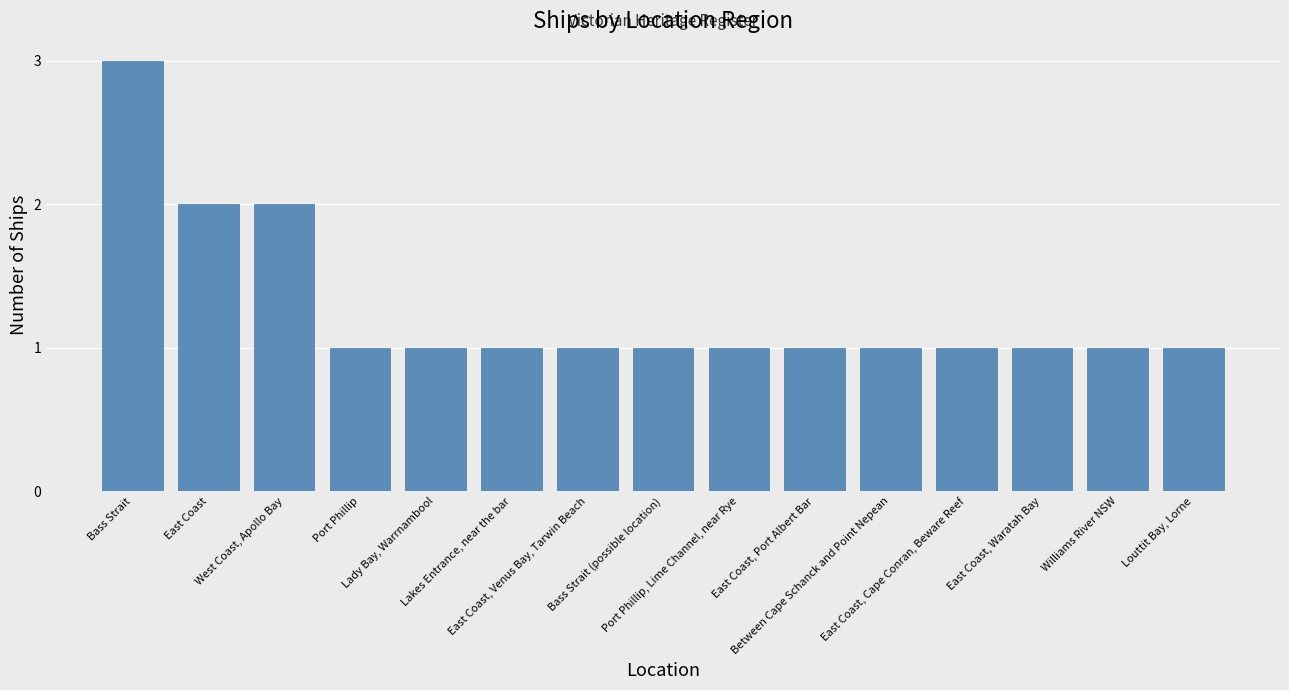

What is the value of the 4th bar from the left?

1